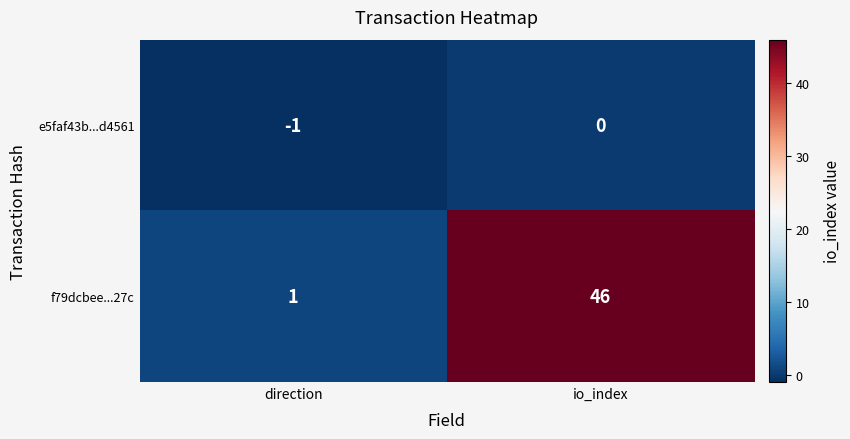

At direction, list the series in order from smallest to largest.

e5faf43b...d4561, f79dcbee...27c